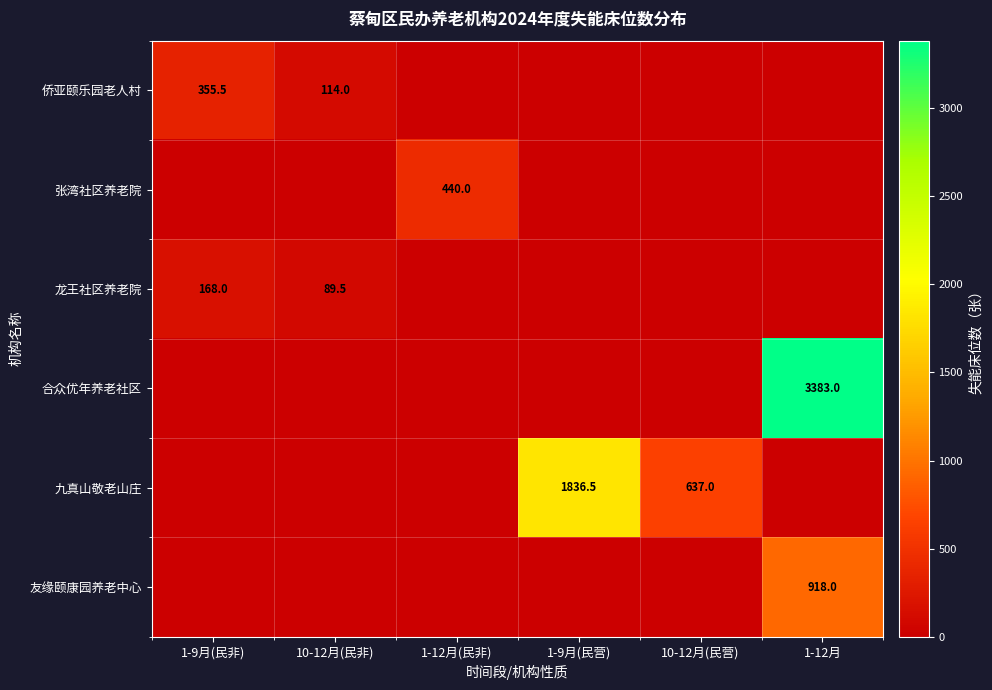

The 合众优年养老社区 series shows 3383.0 at 1-12月. True or false?

True